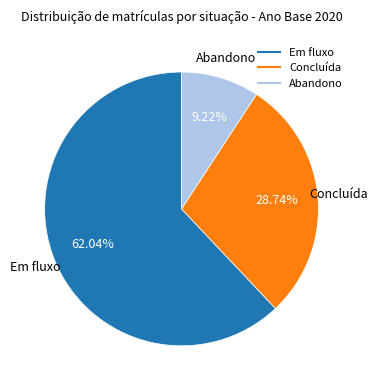

True or false: Concluída accounts for 23% of the total.

False